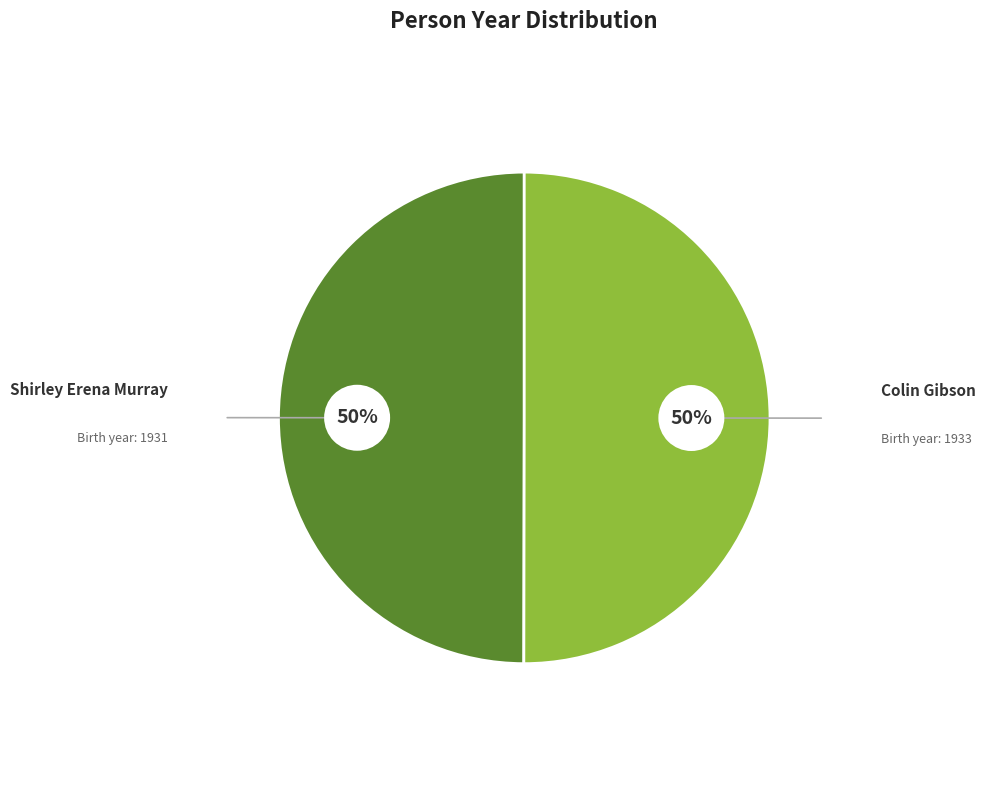

To the nearest percent, what is the average slice percentage?

50%